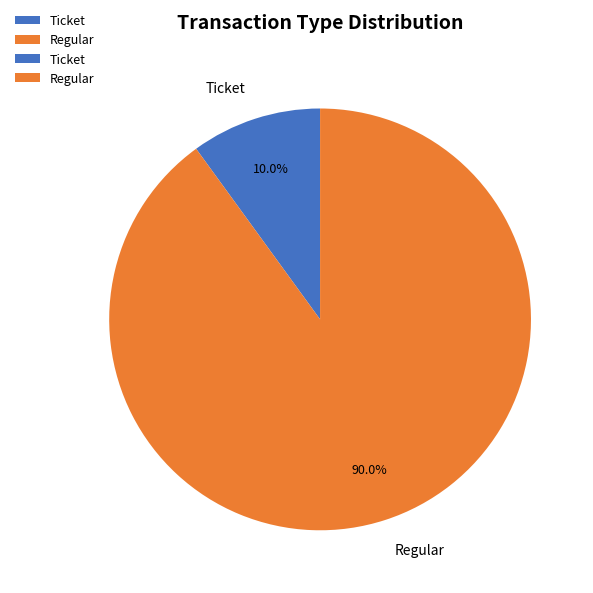

Which has a higher value, Regular or Ticket?

Regular